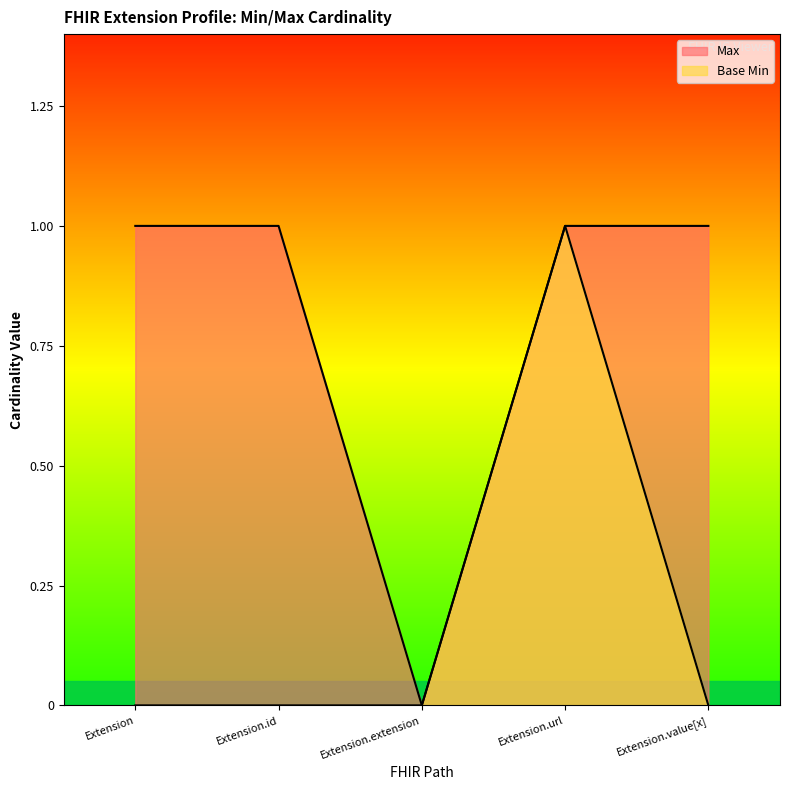

List the series in order of their peak value, highest first.

Max, Base Min